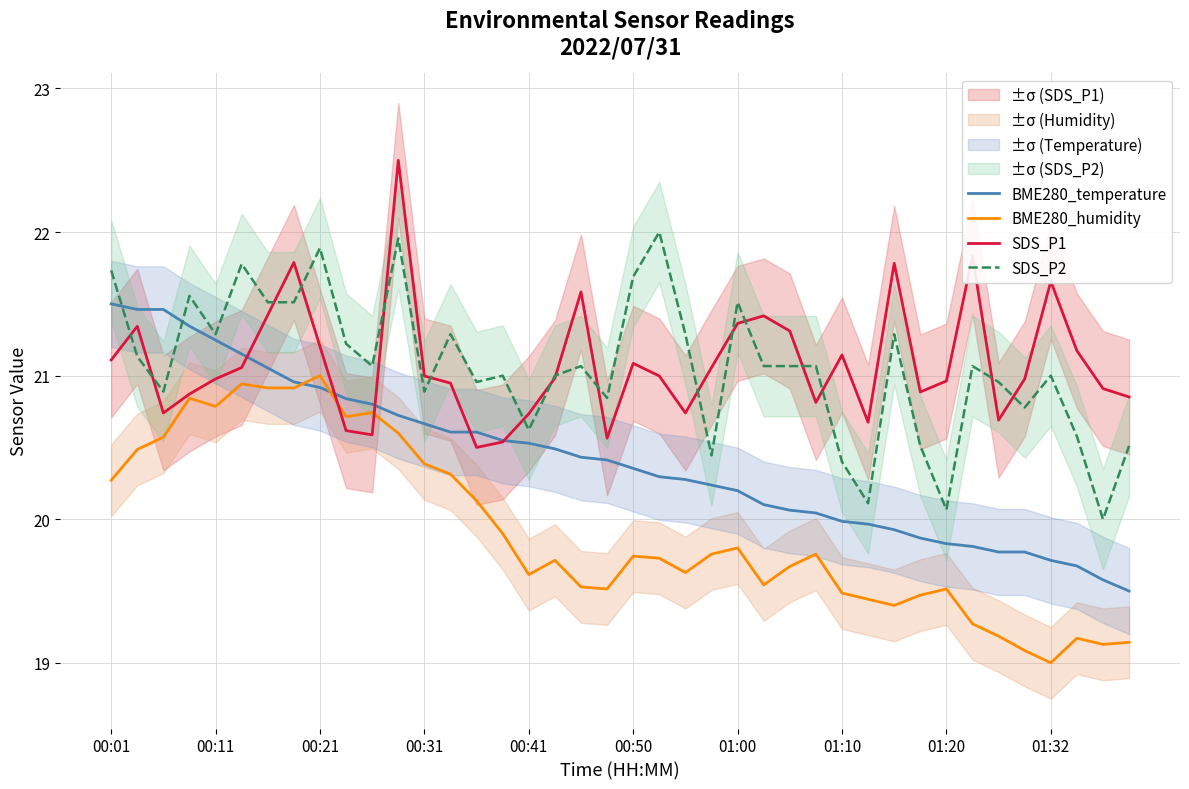

What is the sum of all SDS_P1 values?

843.4